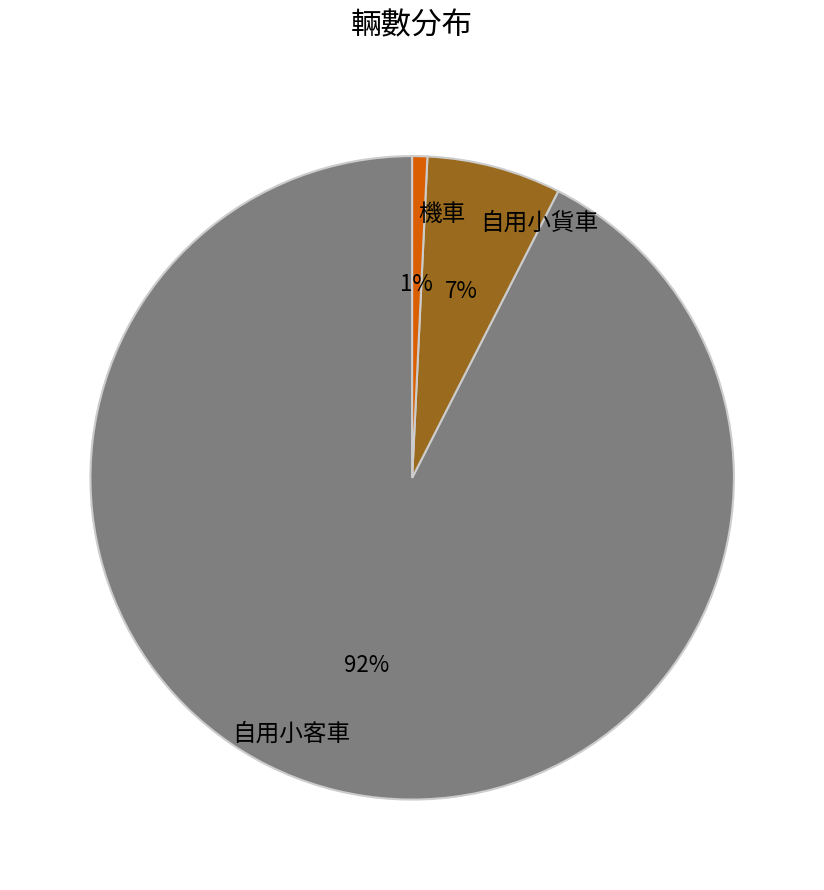

To the nearest percent, what is the average slice percentage?

33%